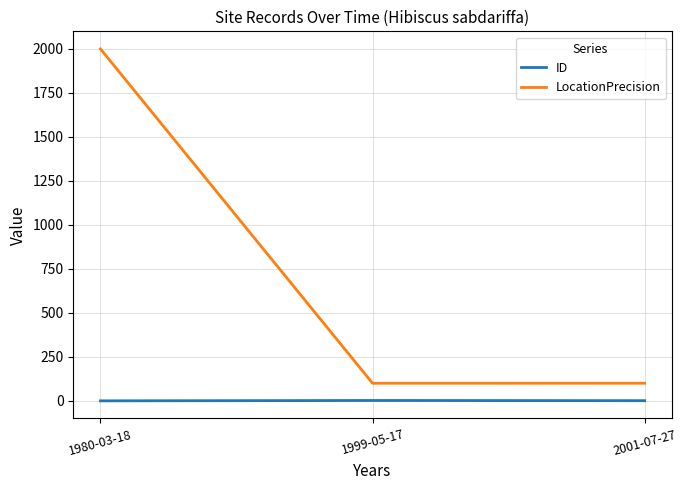

The value of LocationPrecision at 1980-03-18 is 2000. True or false?

True